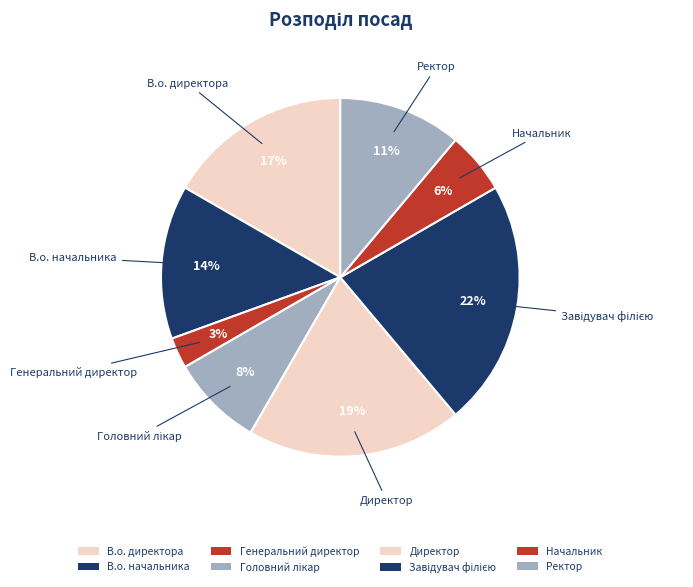

Count the number of slices in the pie.

8